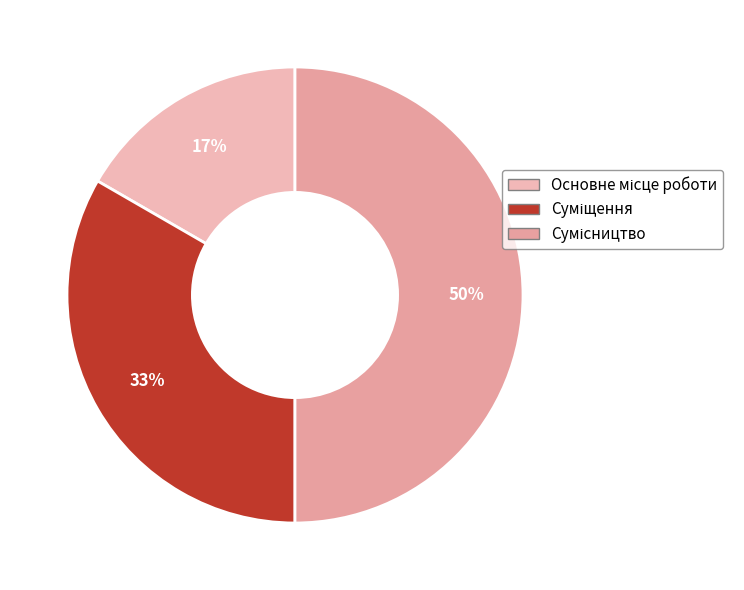

How many slices are in this pie chart?

3